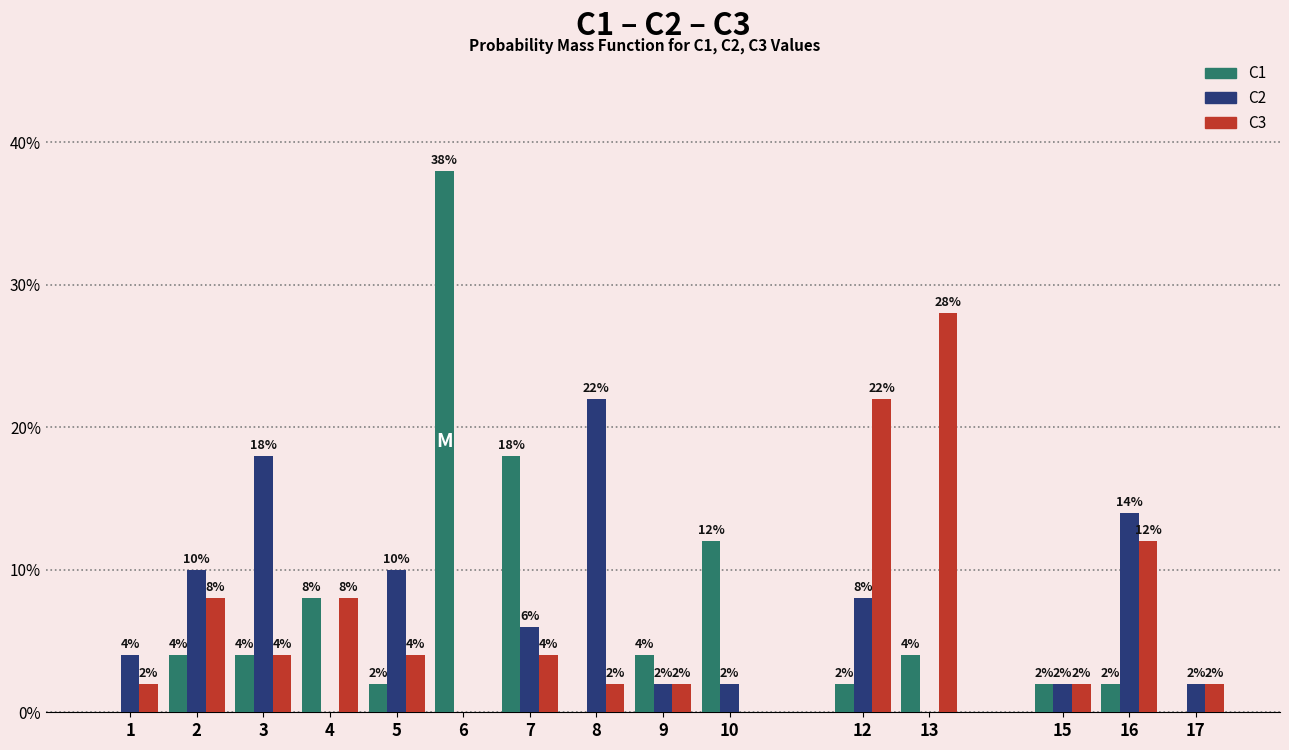

Reading right to left, list all the values displayed in this chart.

C1: 17=0.0	16=2.0	15=2.0	13=4.0	12=2.0	10=12.0	9=4.0	8=0.0	7=18.0	6=38.0	5=2.0	4=8.0	3=4.0	2=4.0	1=0.0
C2: 17=2.0	16=14.0	15=2.0	13=0.0	12=8.0	10=2.0	9=2.0	8=22.0	7=6.0	6=0.0	5=10.0	4=0.0	3=18.0	2=10.0	1=4.0
C3: 17=2.0	16=12.0	15=2.0	13=28.0	12=22.0	10=0.0	9=2.0	8=2.0	7=4.0	6=0.0	5=4.0	4=8.0	3=4.0	2=8.0	1=2.0